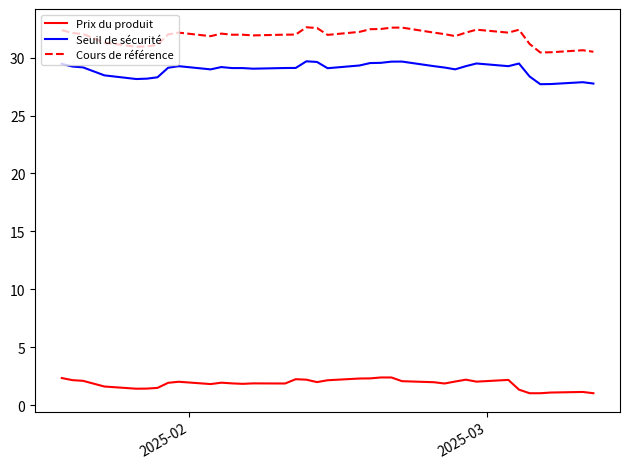

Which series has the largest total across all categories?

Cours de référence